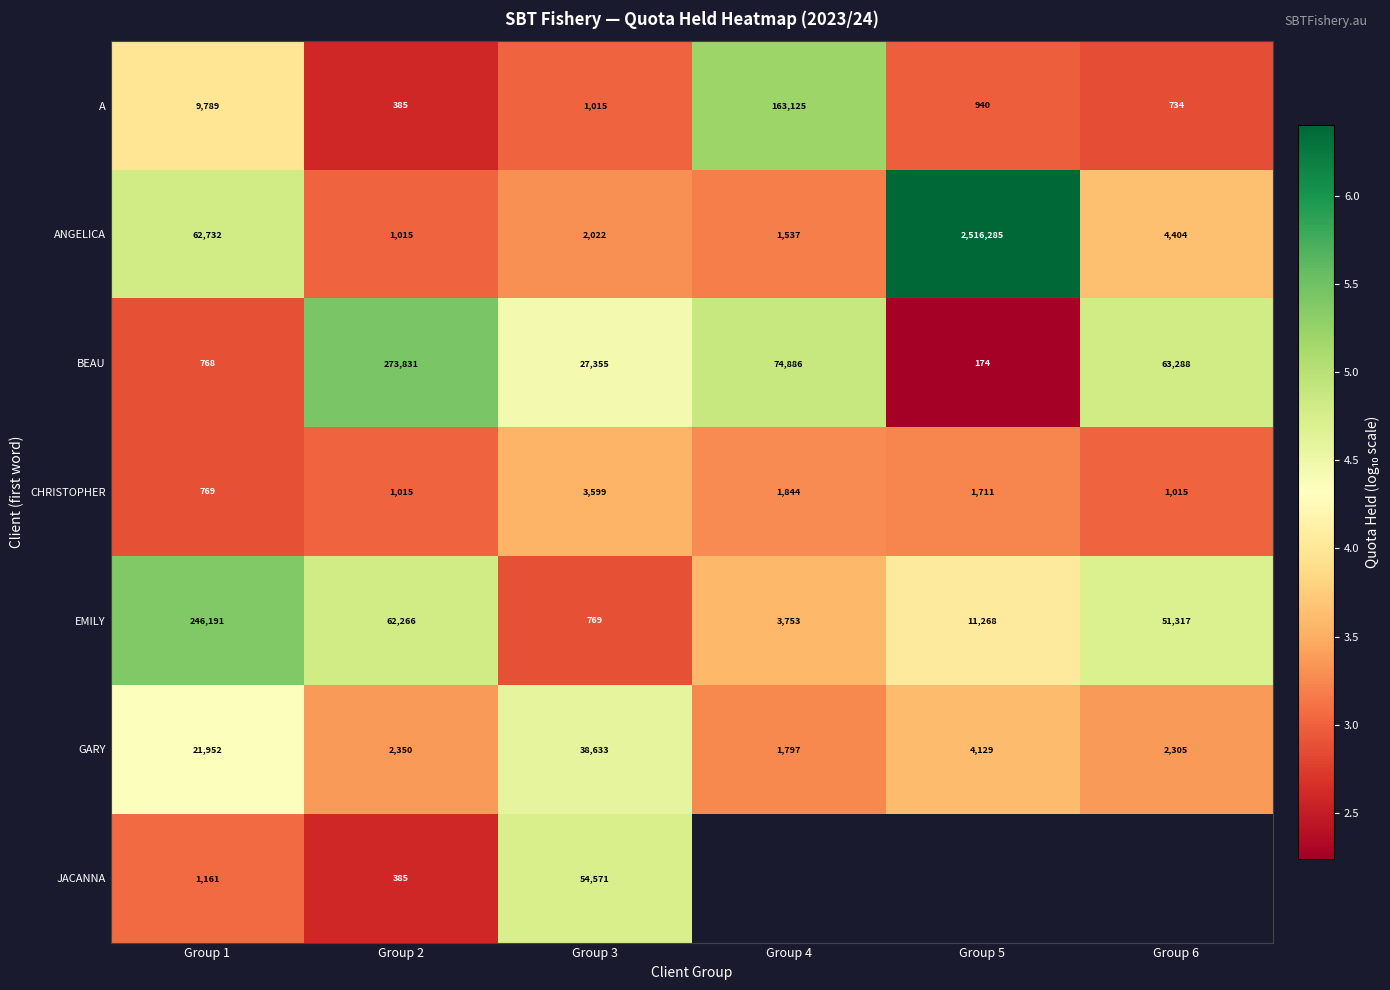

Is the value of GARY at Group 3 greater than the value of CHRISTOPHER at Group 5?

Yes